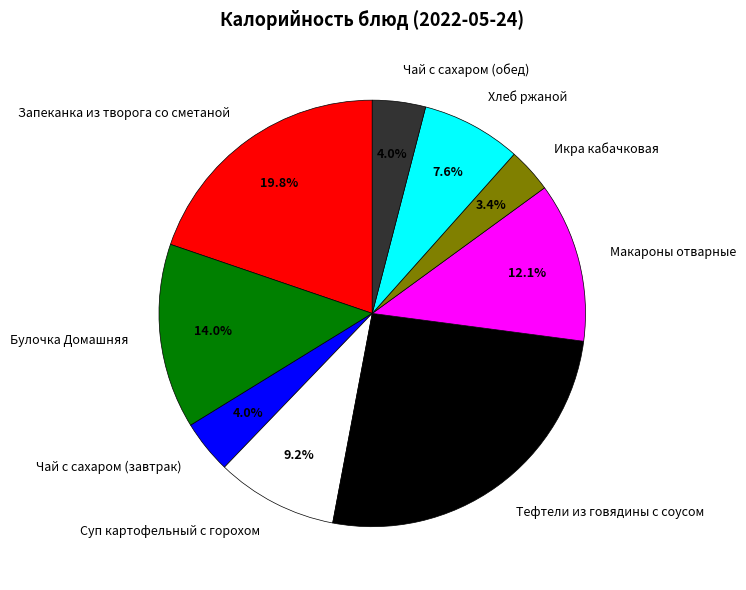

How many slices are in this pie chart?

9